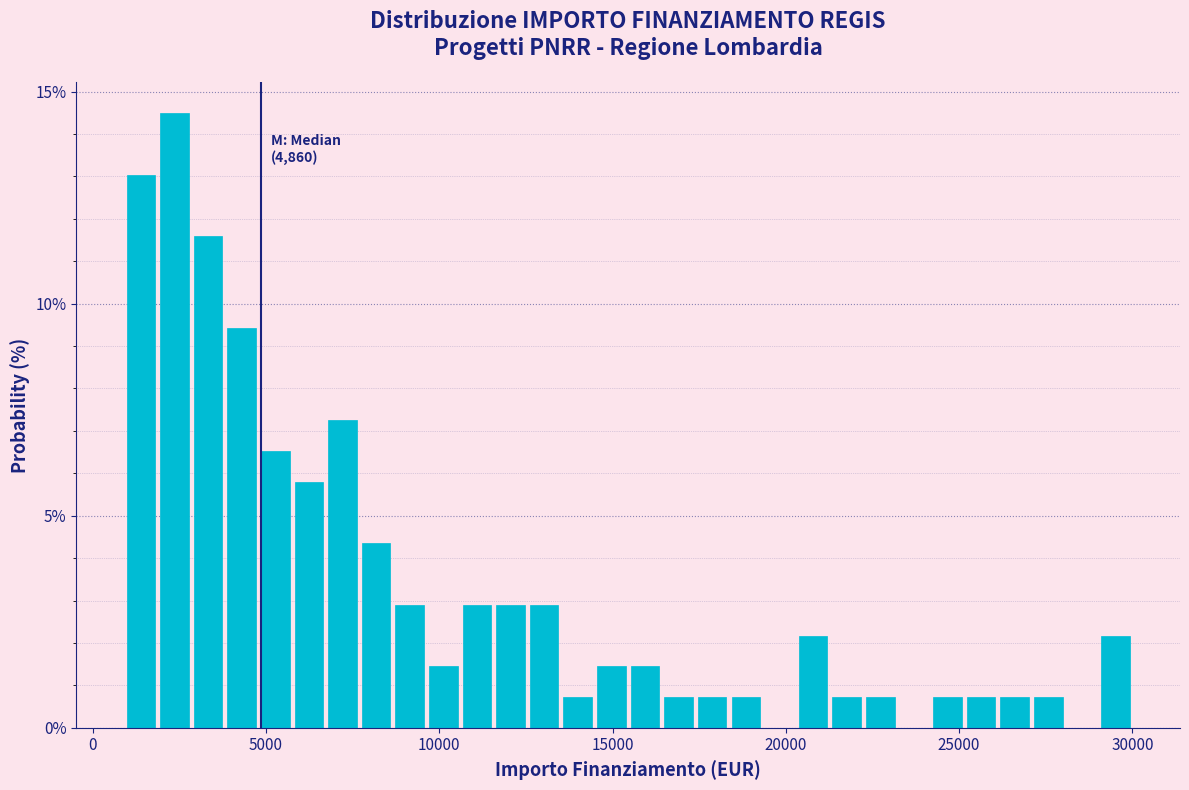

Around what value on the x-axis is the tallest bar? Give the approximate position of its centre, as read against the axis.

2500